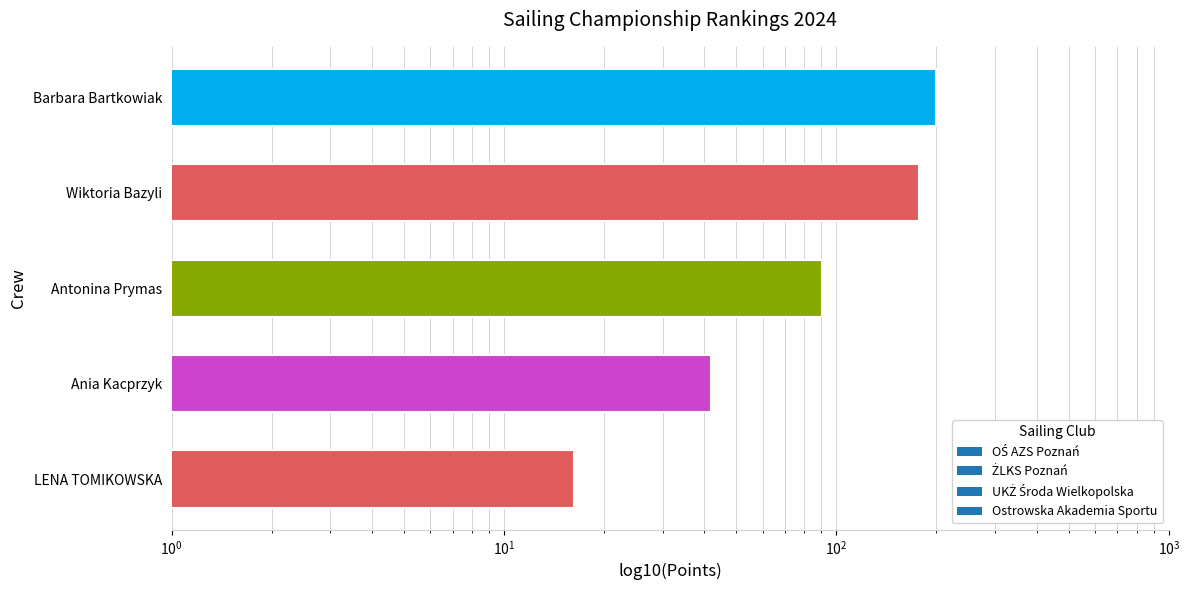

What is the ratio of the value at Wiktoria Bazyli to the value at Ania Kacprzyk?

4.2